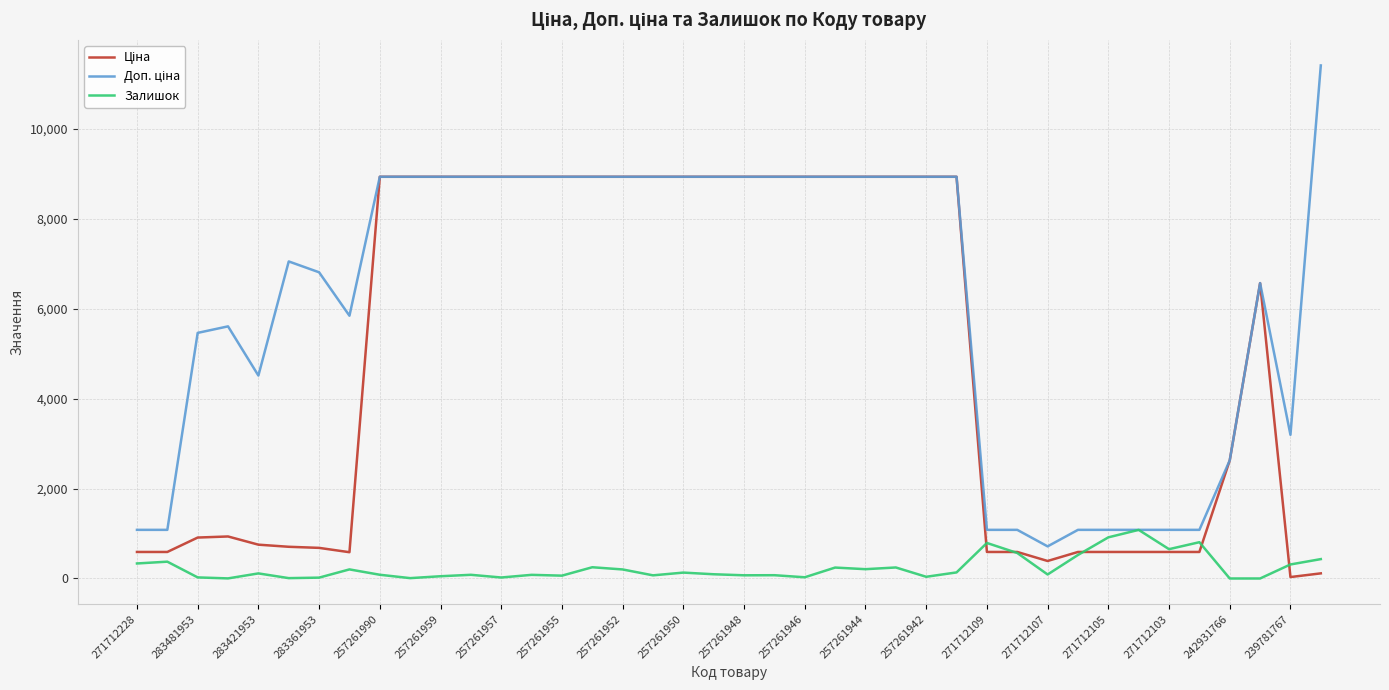

What is the greatest value displayed?

11410.0